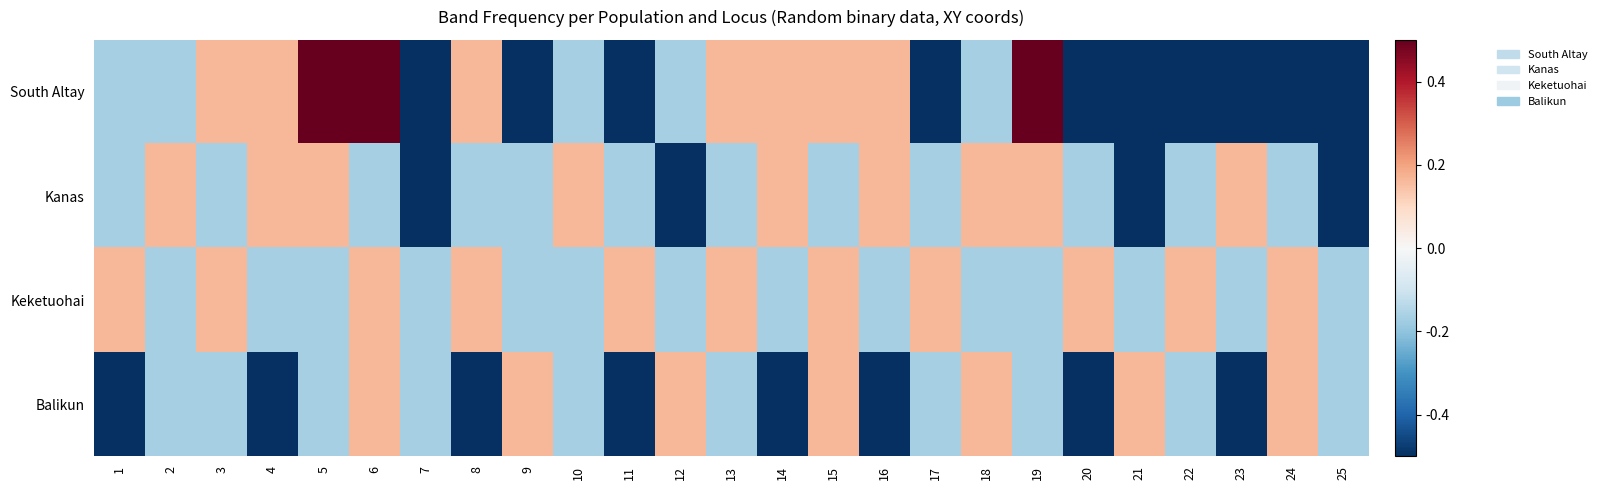

At how many categories does at least one series exceed 0?

23